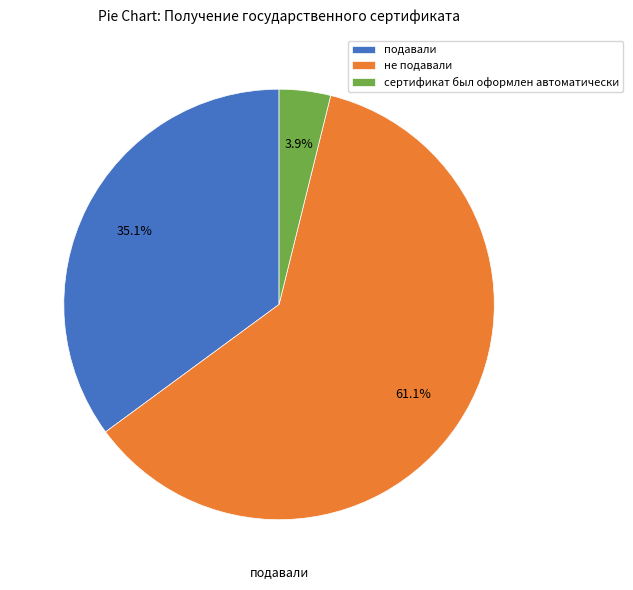

How many segments does this pie chart have?

3